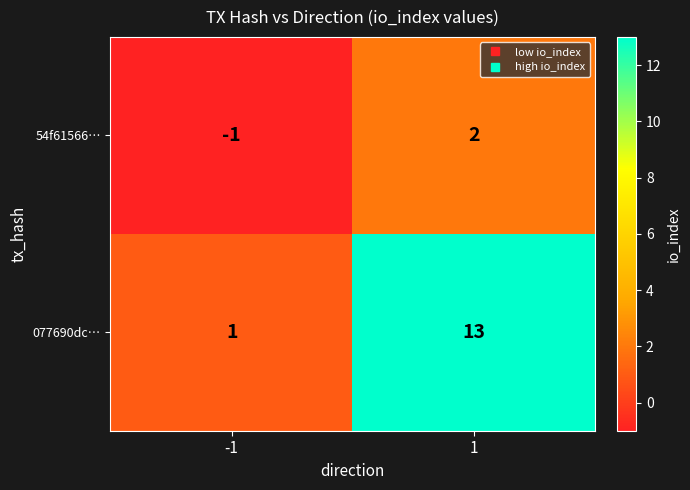

List the series in order of their peak value, highest first.

077690dc…, 54f61566…